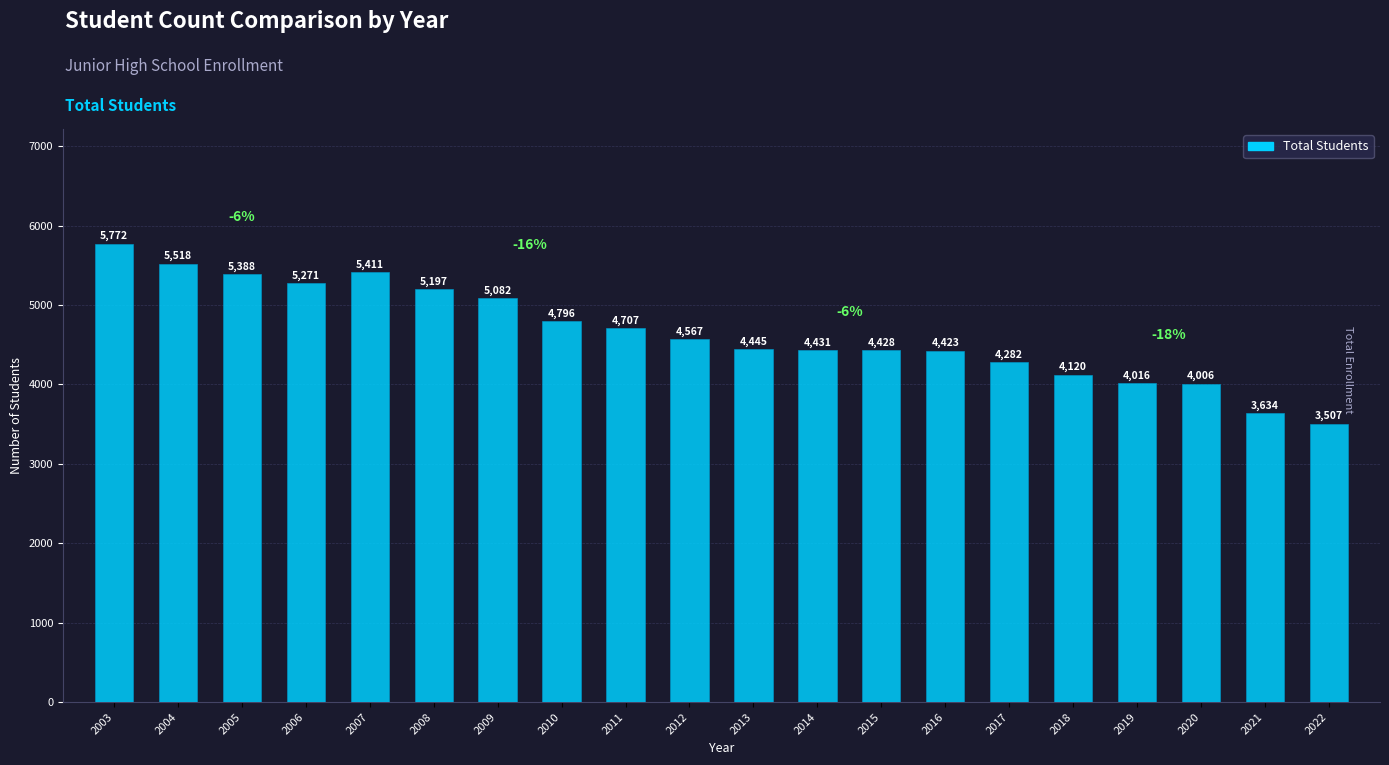

List the labels in order of value, smallest first.

2022, 2021, 2020, 2019, 2018, 2017, 2016, 2015, 2014, 2013, 2012, 2011, 2010, 2009, 2008, 2006, 2005, 2007, 2004, 2003